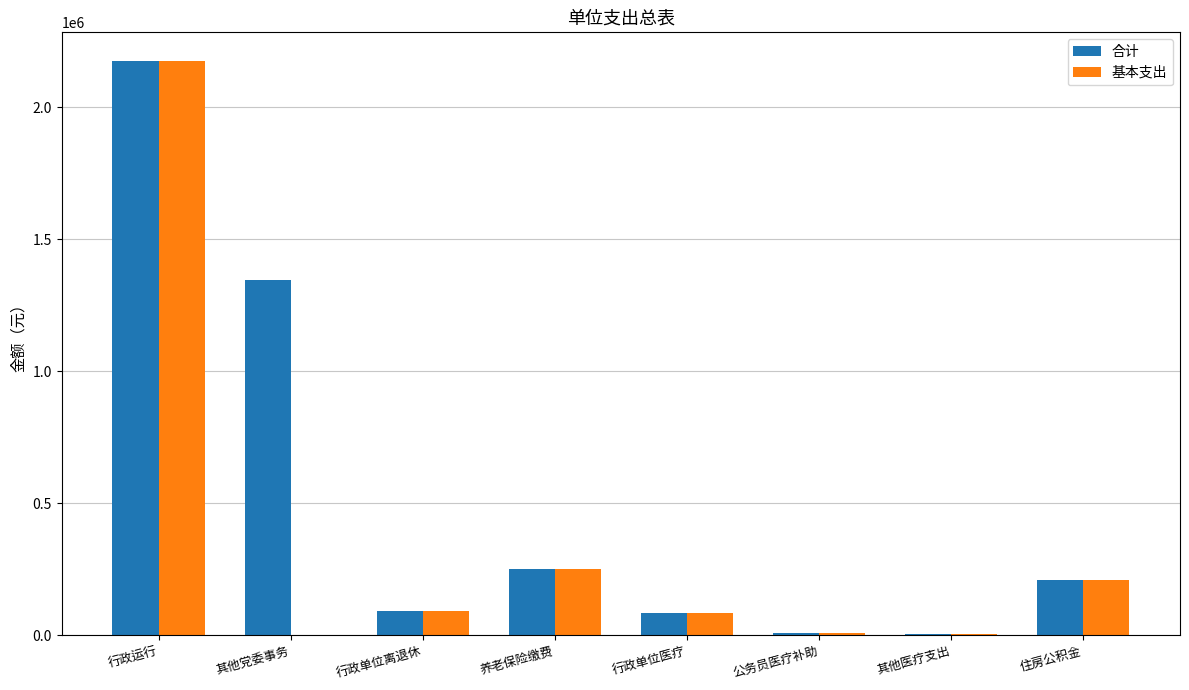

What is the sum of the 基本支出 values at 养老保险缴费 and 其他医疗支出?

255562